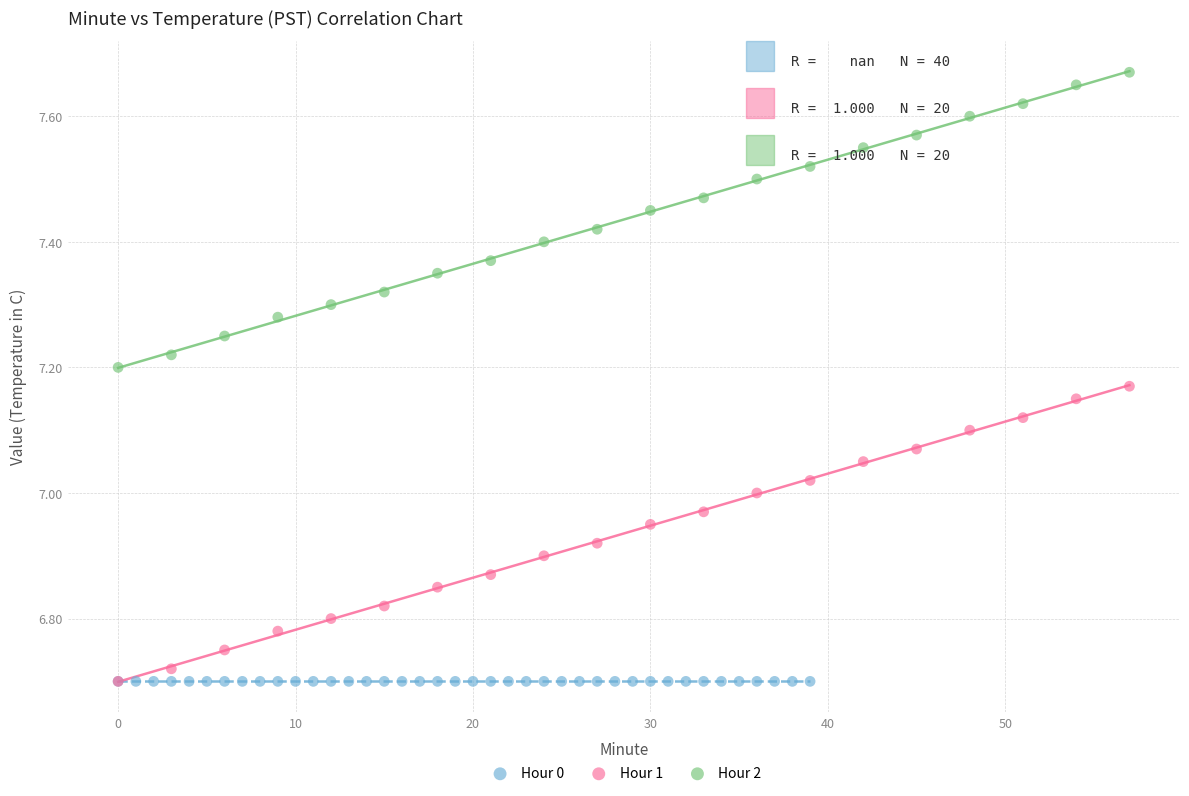

Which series contains the highest Y value?

Hour 2